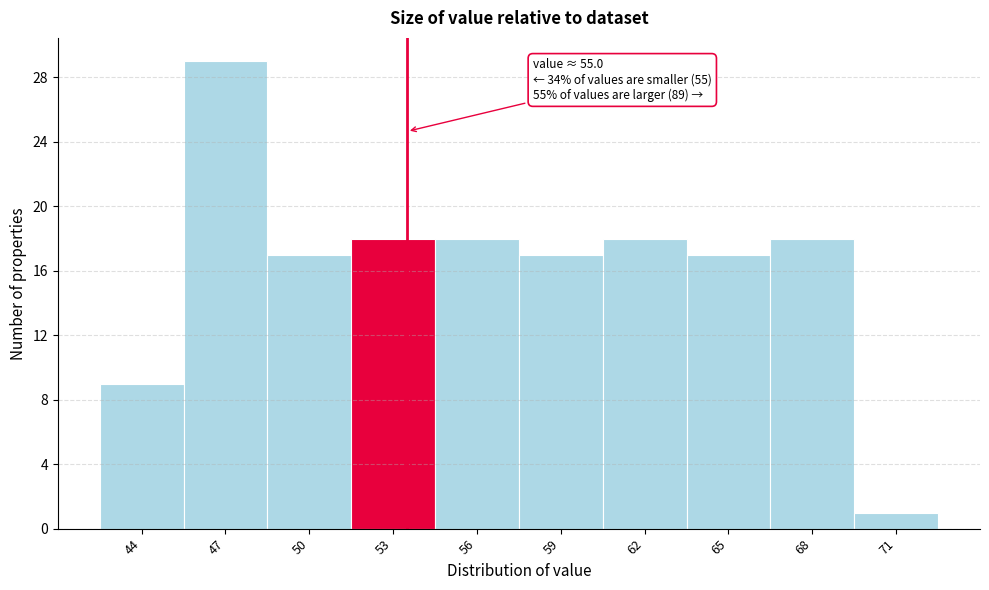

Reading left to right, transcribe all the data shown in this chart.

44=9	47=29	50=17	53=18	56=18	59=17	62=18	65=17	68=18	71=1